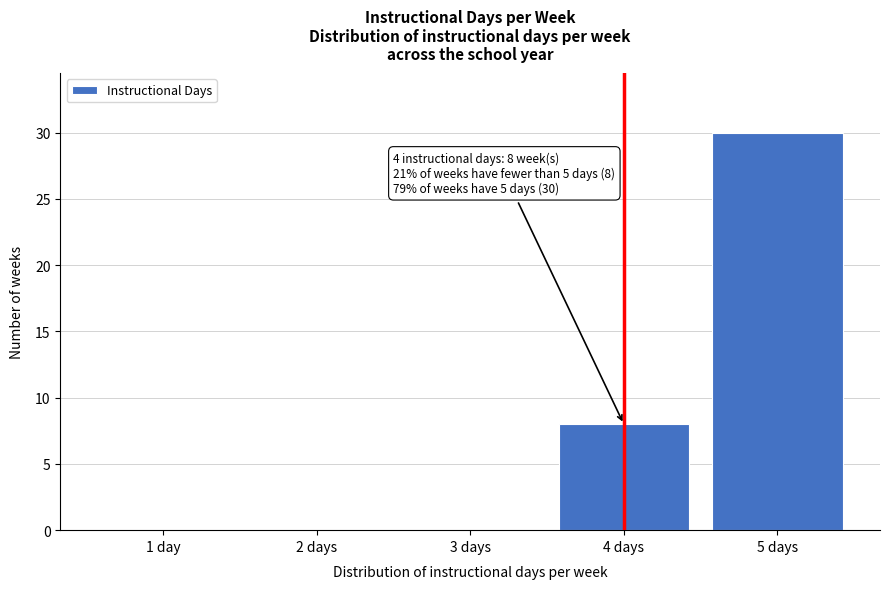

Reading left to right, transcribe all the data shown in this chart.

1 day=0	2 days=0	3 days=0	4 days=8	5 days=30